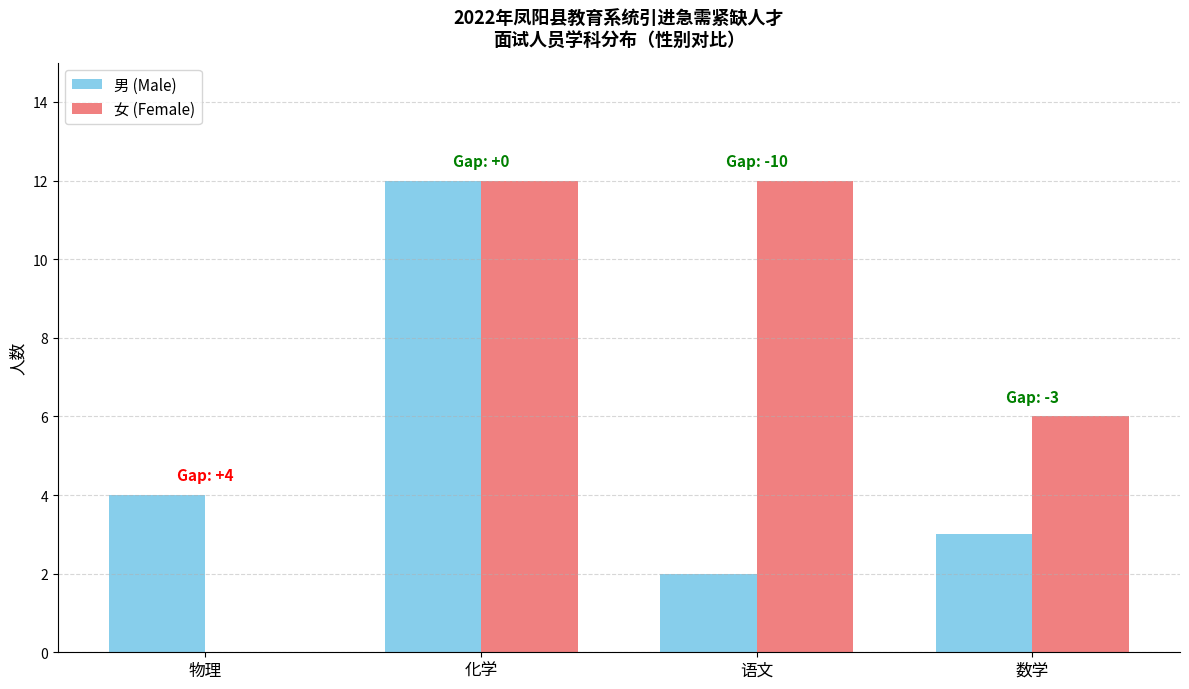

Does the chart contain stacked bars?

No